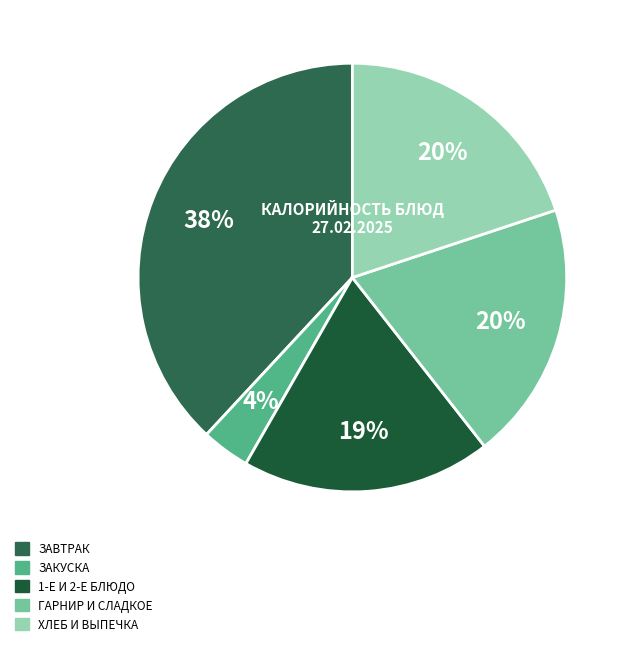

Does any single category account for the majority?

No